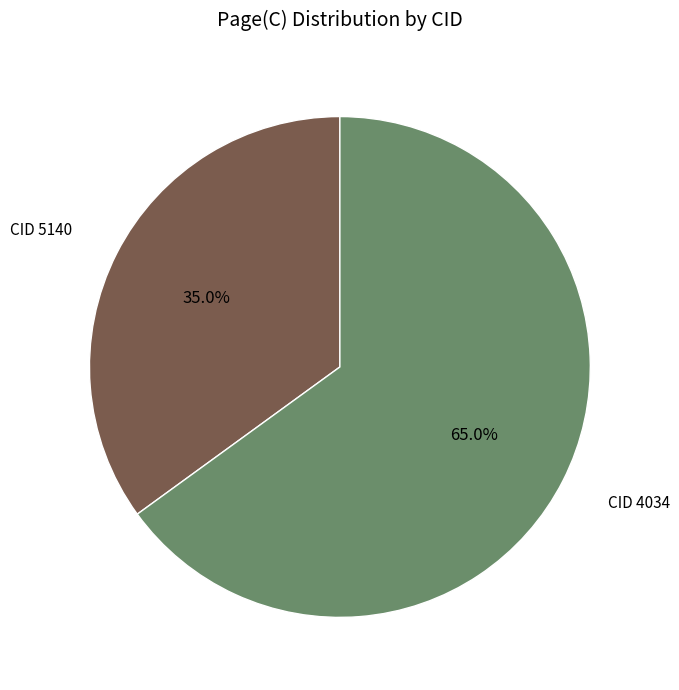

Is there any slice that represents more than half of the pie?

Yes